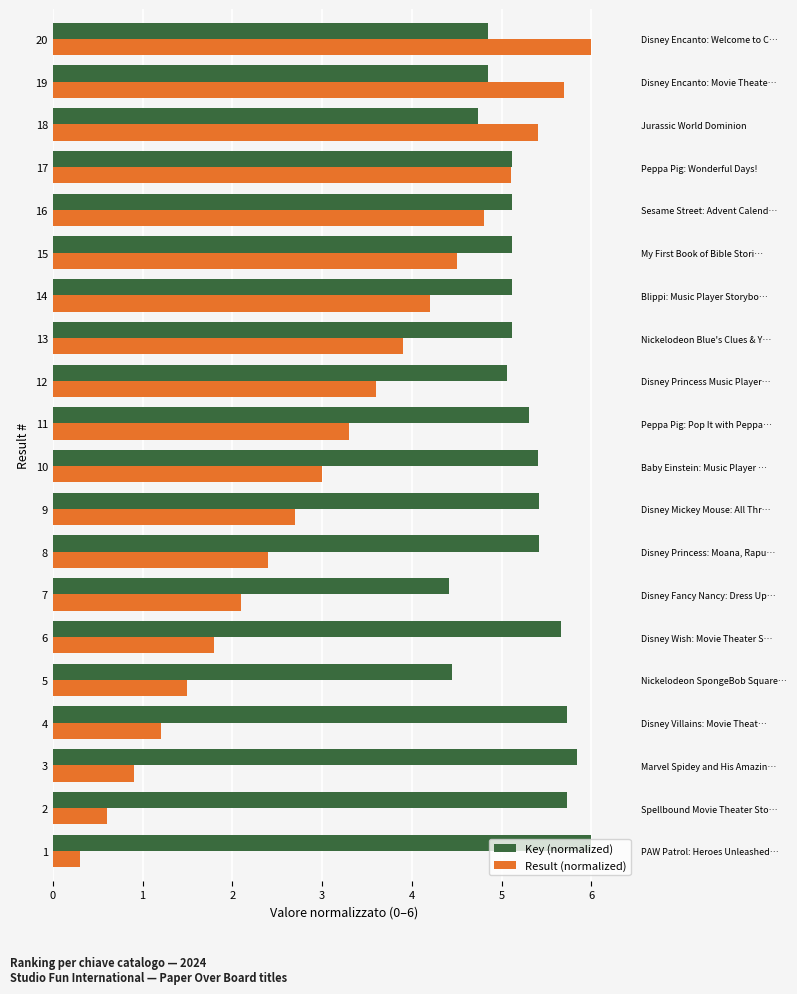

What is the value of the Key (normalized) bar at the 10th from the left?

5.4